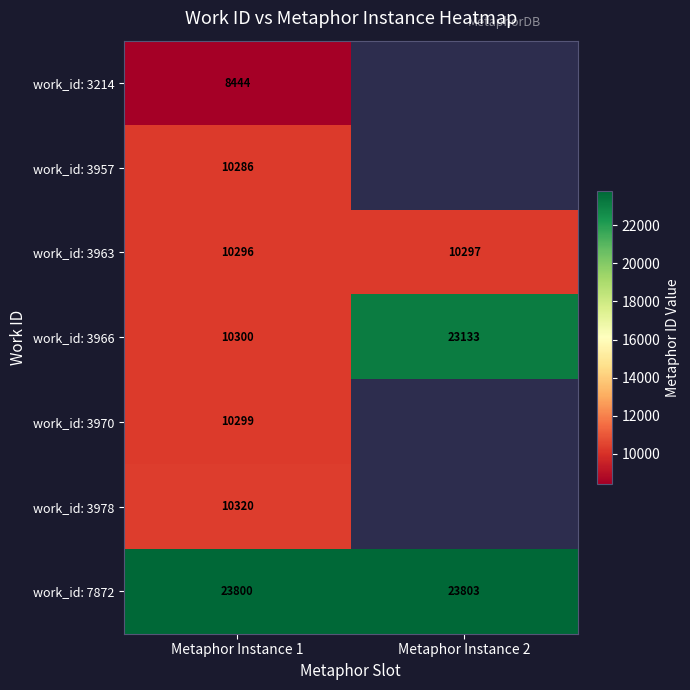

At which category does the chart reach its minimum across all series?

Metaphor Instance 1